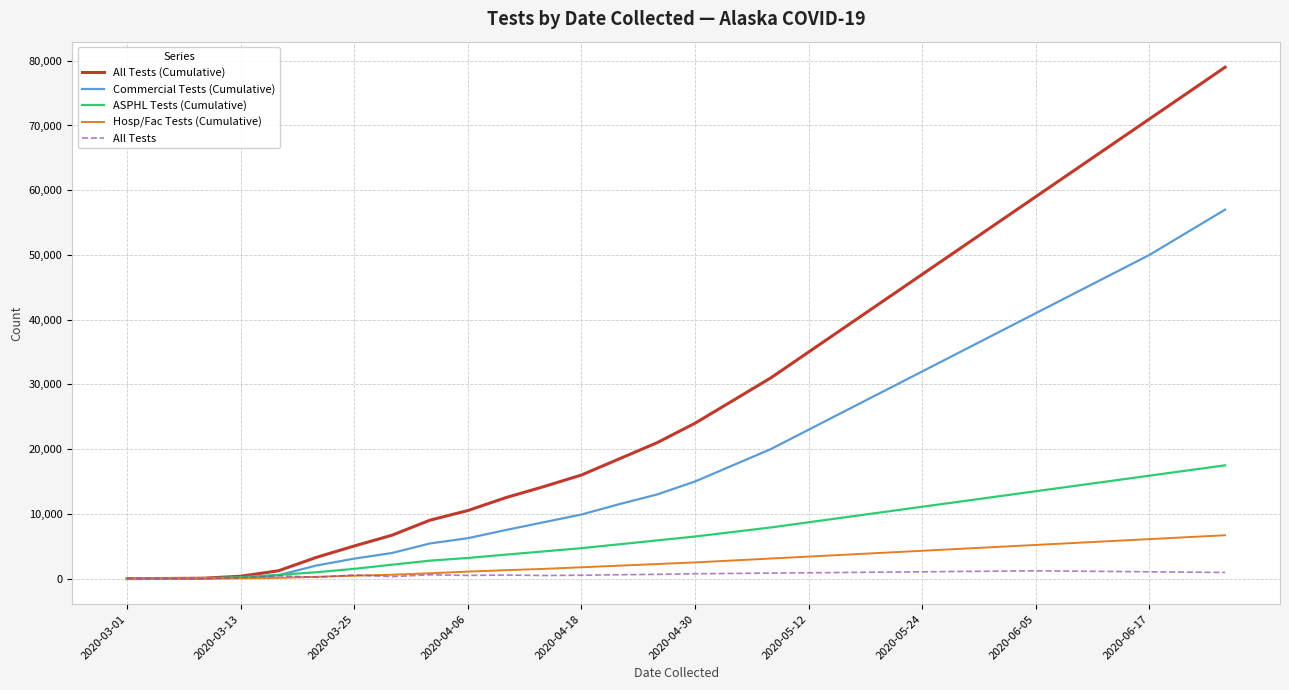

How many lines are shown in the chart?

5